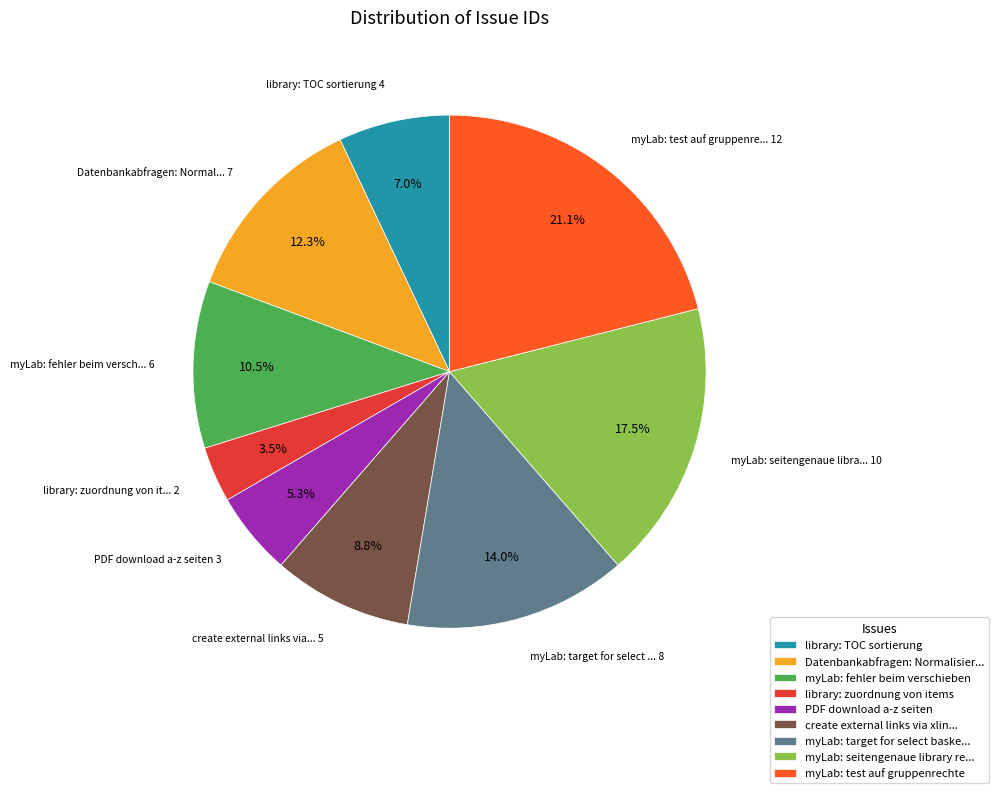

Is it true that PDF download a-z seiten is 1% of the pie?

False